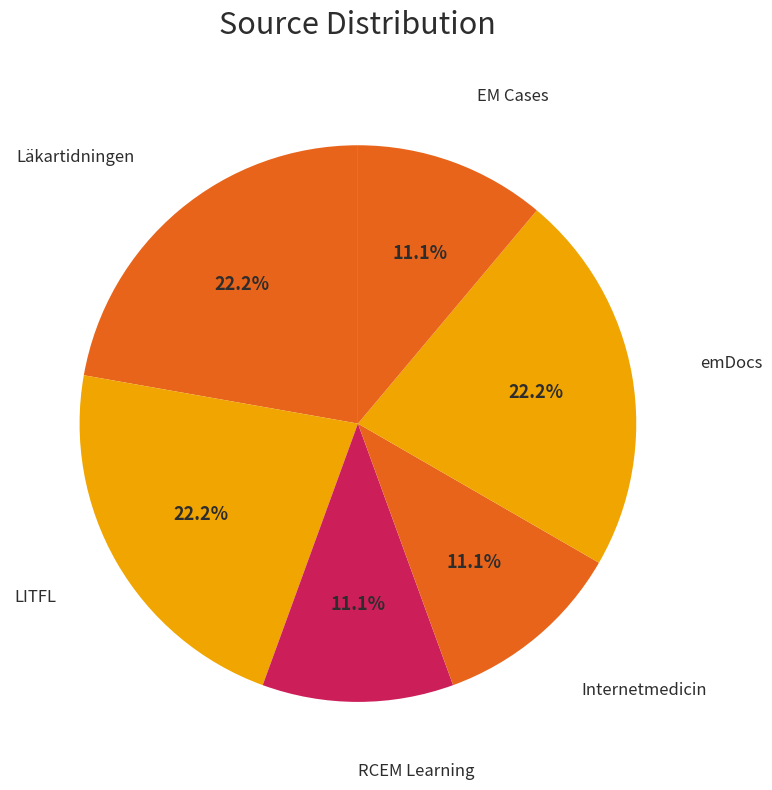

Does LITFL represent more than half of the total?

No